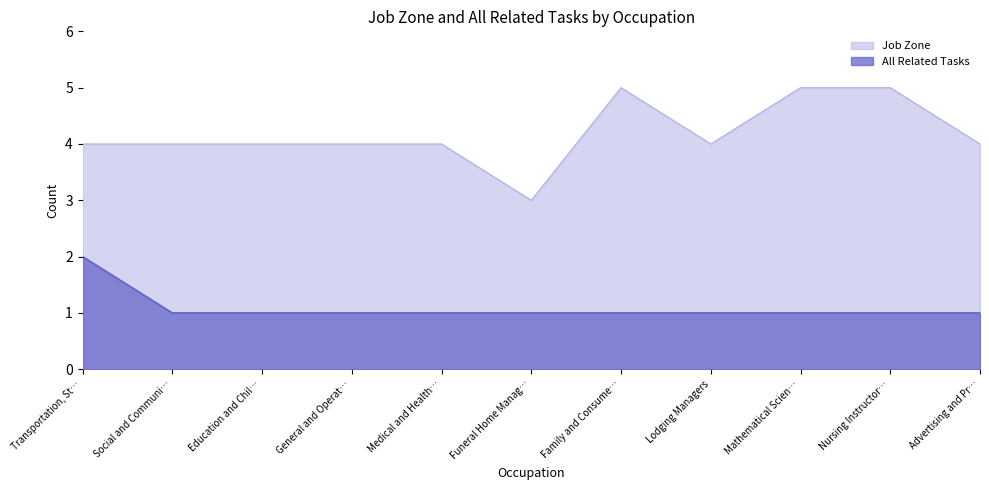

Reading right to left, extract all data points from this chart.

Job Zone: Advertising and Pr…=4	Nursing Instructor…=5	Mathematical Scien…=5	Lodging Managers=4	Family and Consume…=5	Funeral Home Manag…=3	Medical and Health…=4	General and Operat…=4	Education and Chil…=4	Social and Communi…=4	Transportation, St…=4
All Related Tasks: Advertising and Pr…=1	Nursing Instructor…=1	Mathematical Scien…=1	Lodging Managers=1	Family and Consume…=1	Funeral Home Manag…=1	Medical and Health…=1	General and Operat…=1	Education and Chil…=1	Social and Communi…=1	Transportation, St…=2